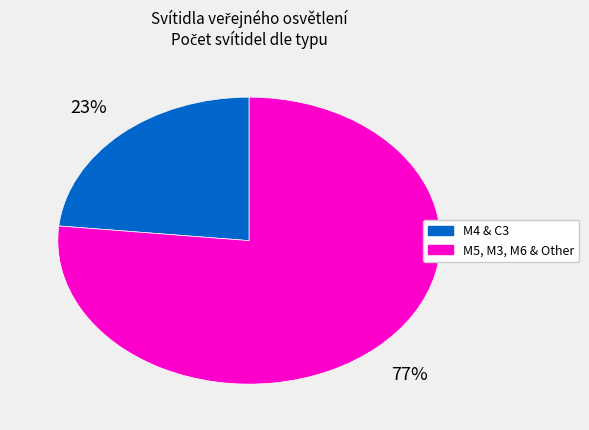

Is there a majority slice in this chart?

Yes